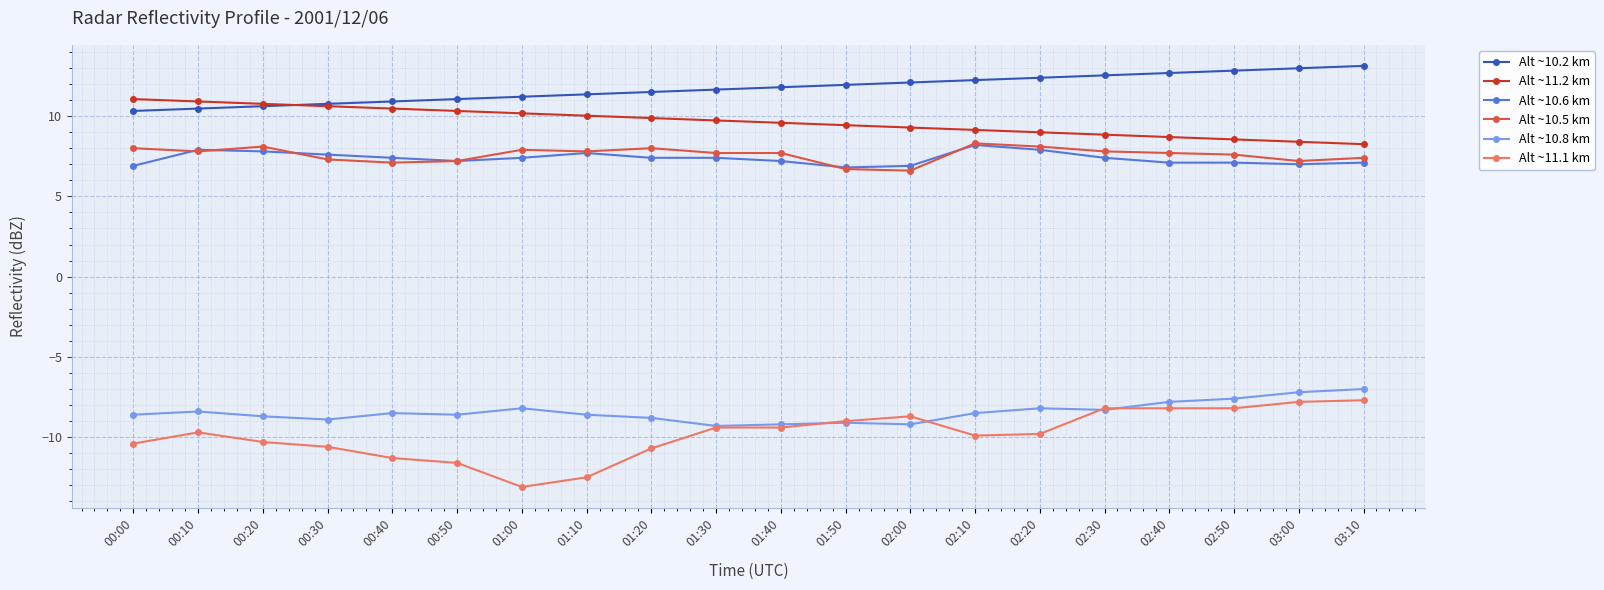

At 01:00, list the series in order from smallest to largest.

Alt ~11.1 km, Alt ~10.8 km, Alt ~10.6 km, Alt ~10.5 km, Alt ~11.2 km, Alt ~10.2 km